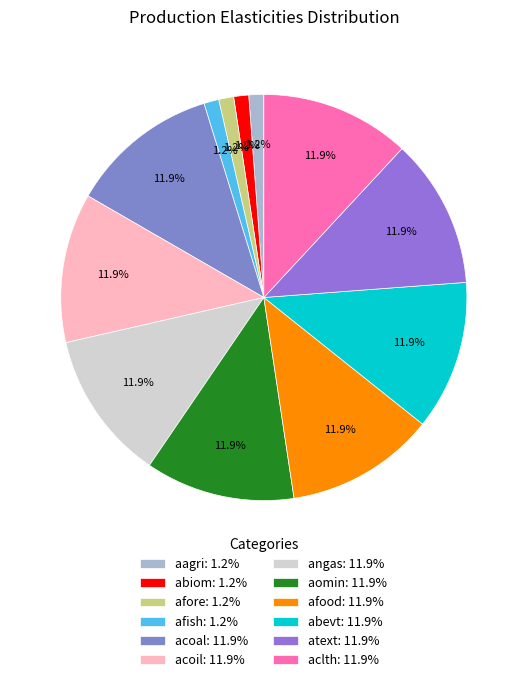

Do aomin and aclth together represent more than half of the pie?

No